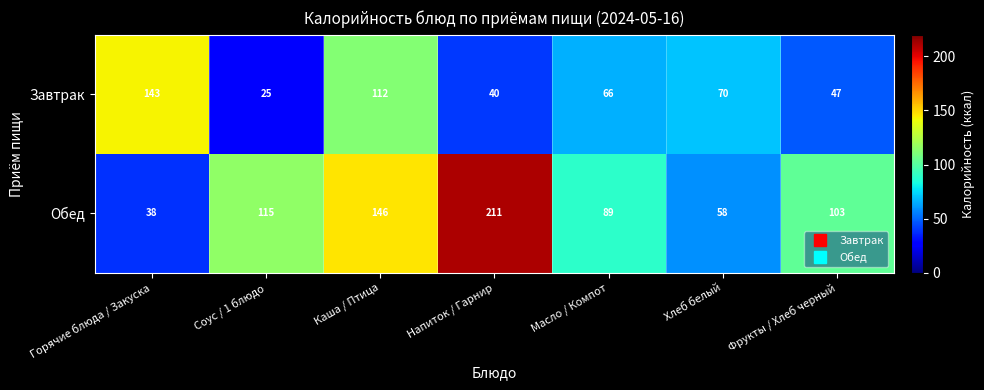

Which series has the largest total across all categories?

Обед